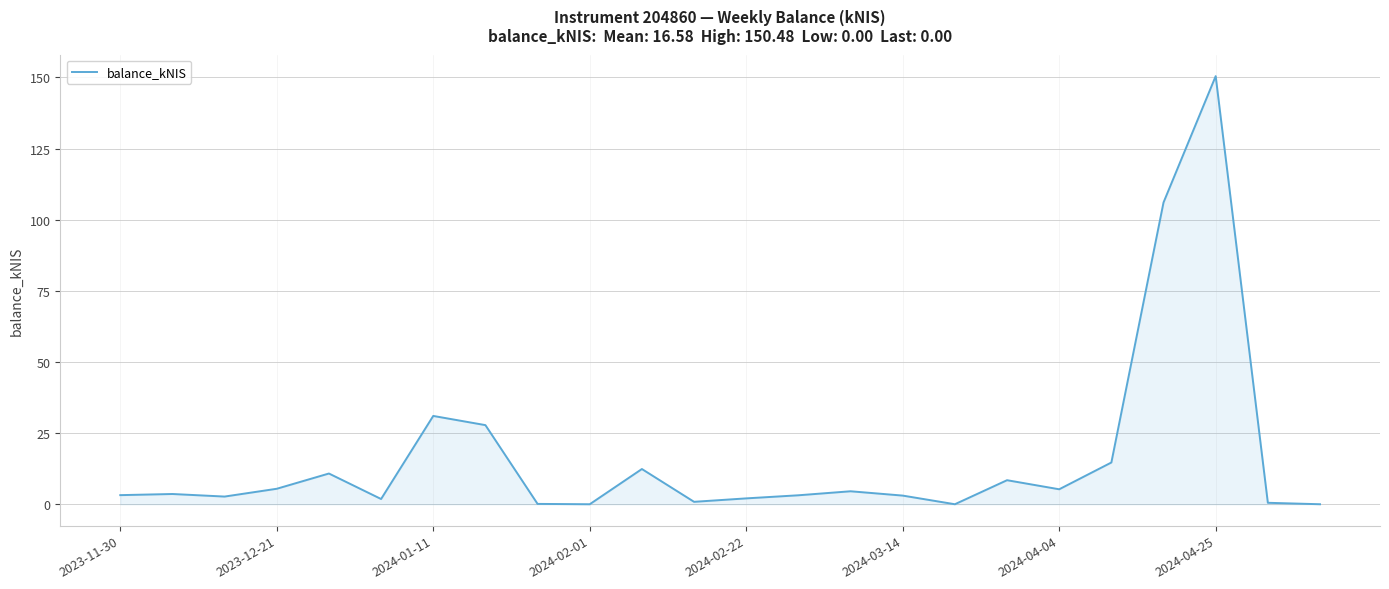

What is the difference between the maximum and minimum values?

150.5